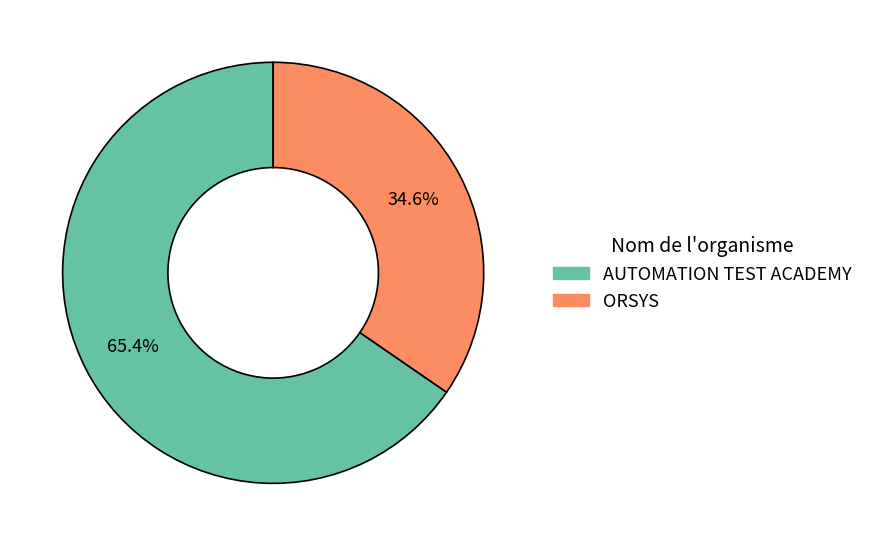

Does AUTOMATION TEST ACADEMY account for over 50% of the chart?

Yes